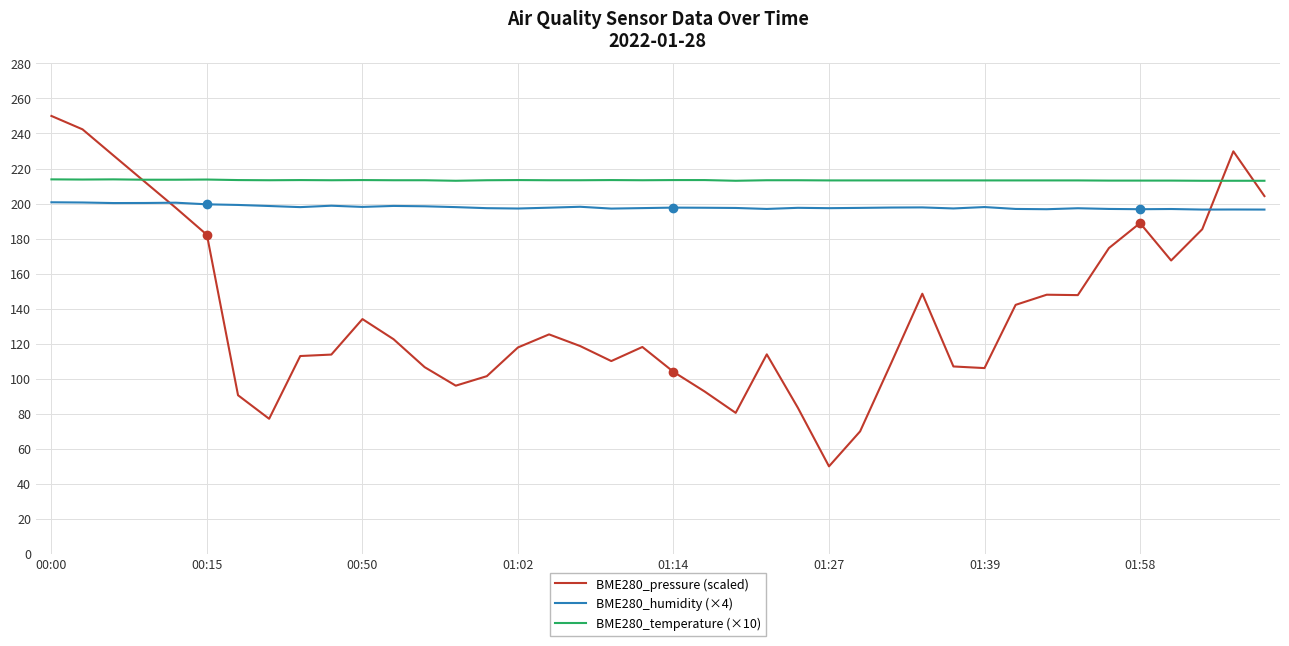

What is the average value of the BME280_temperature (×10) series?

213.3